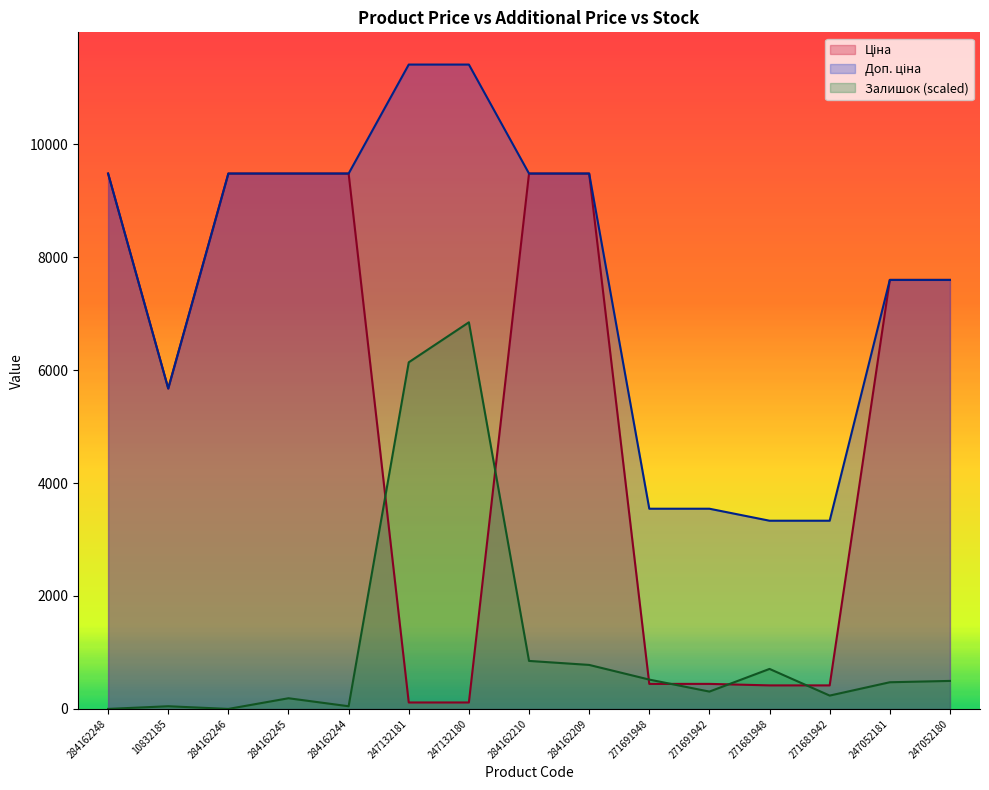

True or false: Ціна and Доп. ціна cross at least once.

False